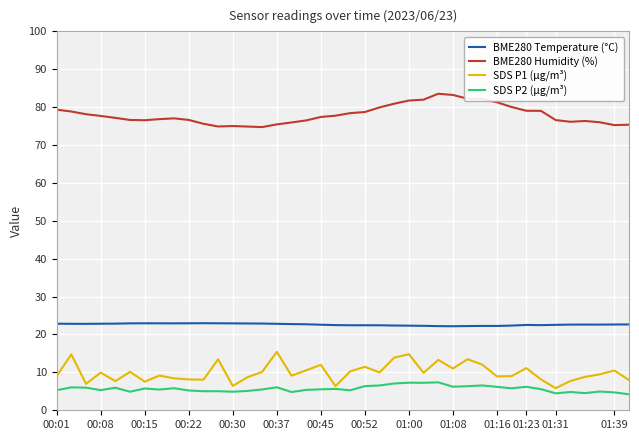

List the series in order of their peak value, lowest first.

SDS P2 (µg/m³), SDS P1 (µg/m³), BME280 Temperature (°C), BME280 Humidity (%)